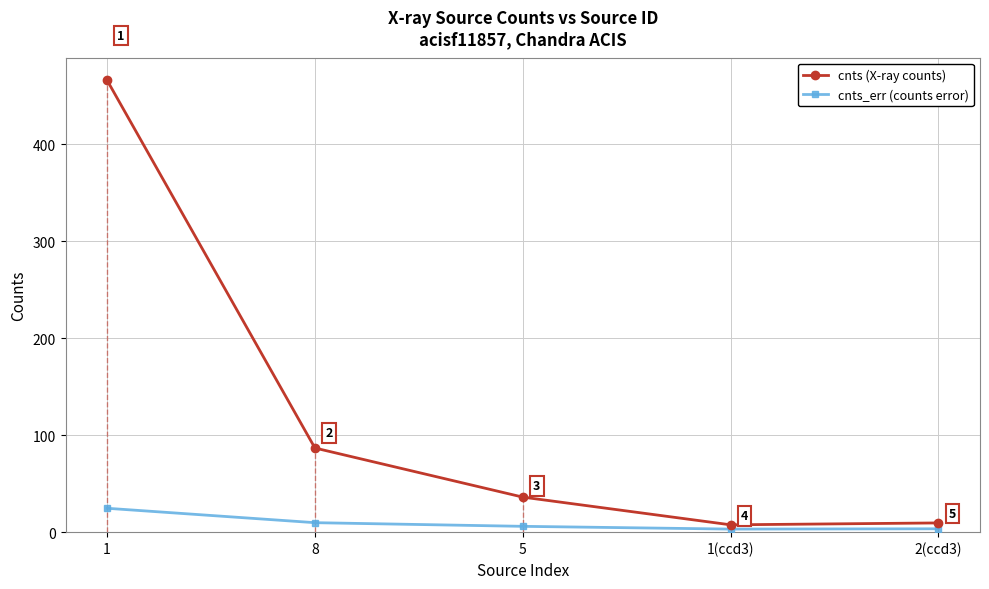

What is the total value across all series at 5?

42.1